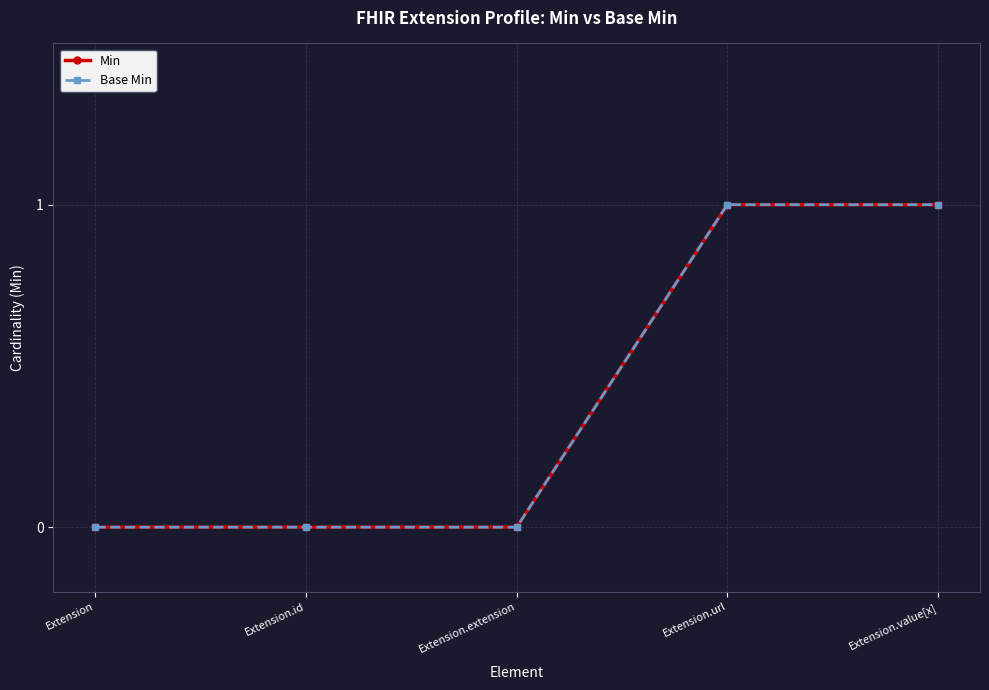

True or false: Base Min and Min cross at least once.

False